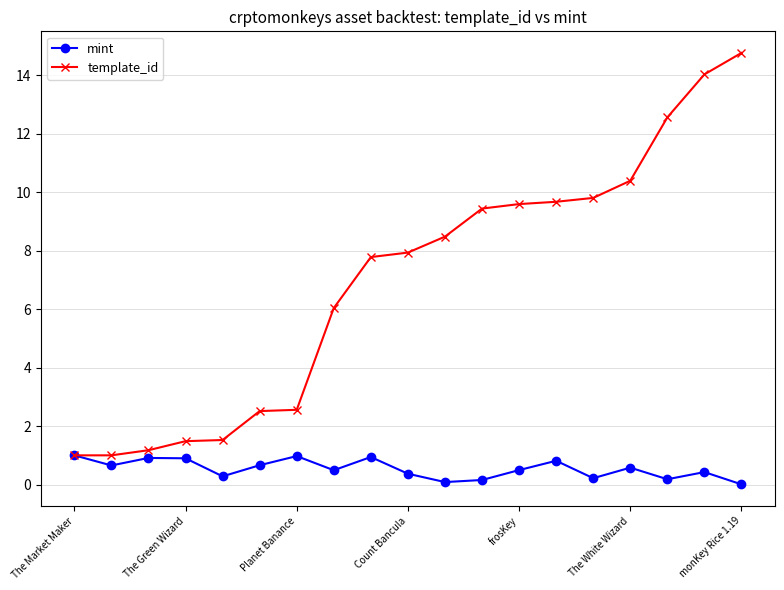

What is the value of the mint point at the 4th from the left?

0.9